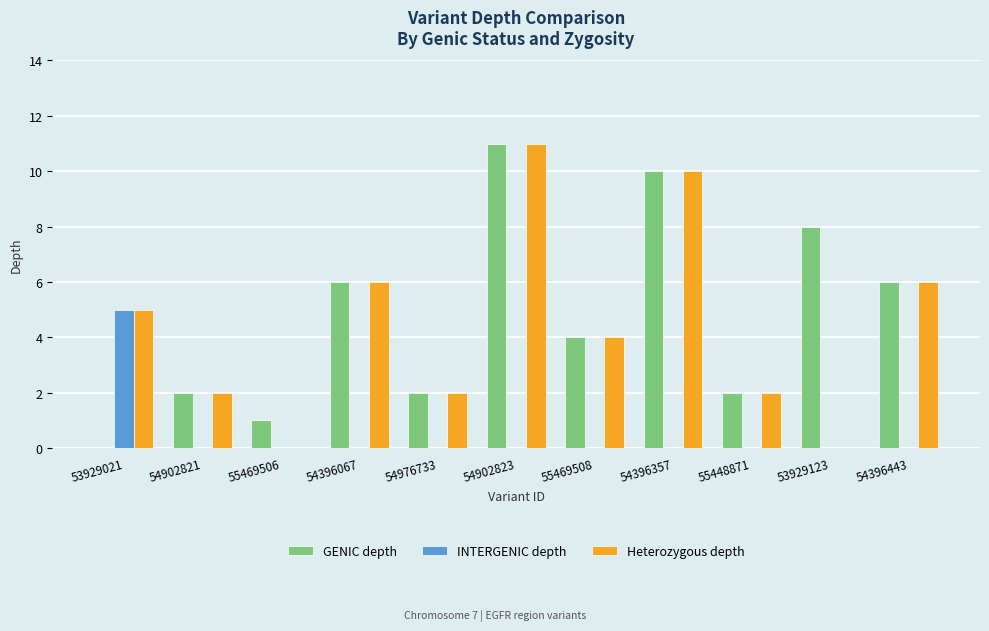

True or false: INTERGENIC depth has a value of 0 at 54902821.

True